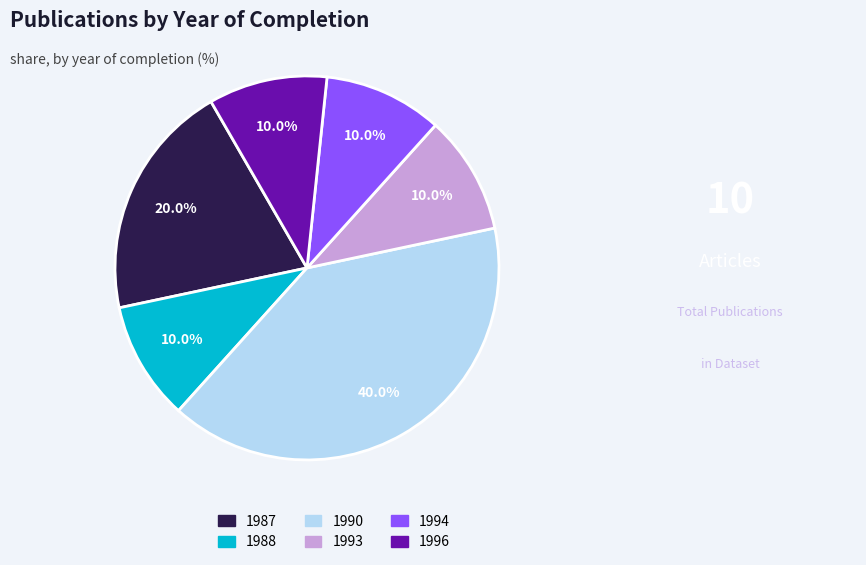

Combined, what portion of the pie is 1988 and 1987?

30.0%